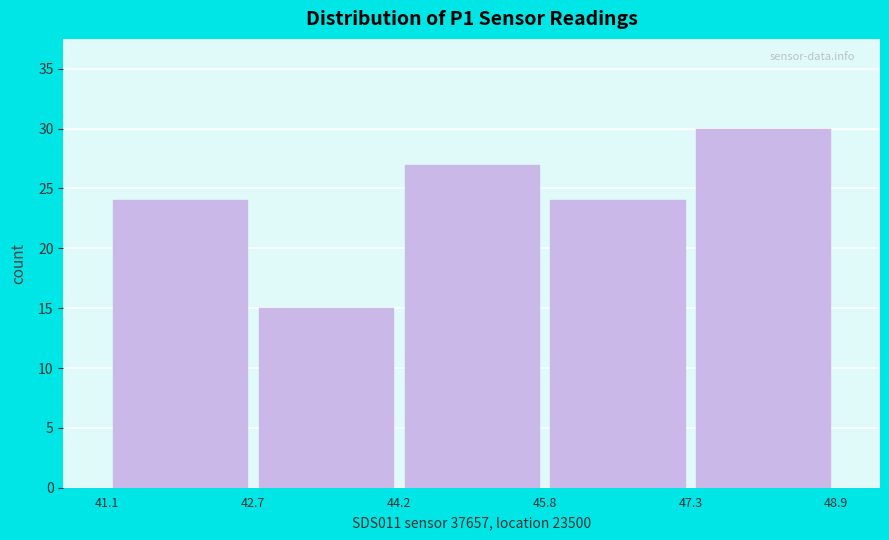

Reading left to right, list every bar in this chart as the range it spans on the x-axis followed by its height. The values are not printed on the chart, so give them approximately, as read against the axis.

41.1 to 42.7: 24
42.7 to 44.2: 15
44.2 to 45.8: 27
45.8 to 47.3: 24
47.3 to 48.9: 30